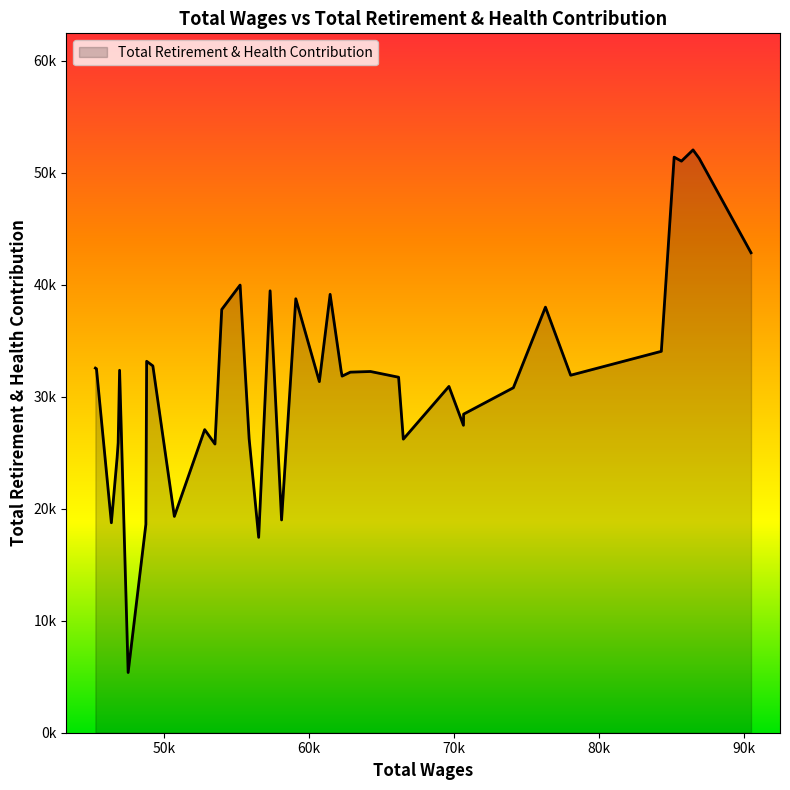

List the labels in order of value, smallest first.

33, 23, 32, 37, 21, 29, 36, 27, 35, 12, 24, 28, 10, 9, 8, 11, 19, 13, 16, 6, 15, 14, 17, 34, 38, 39, 30, 31, 5, 26, 7, 20, 18, 22, 25, 0, 3, 1, 4, 2